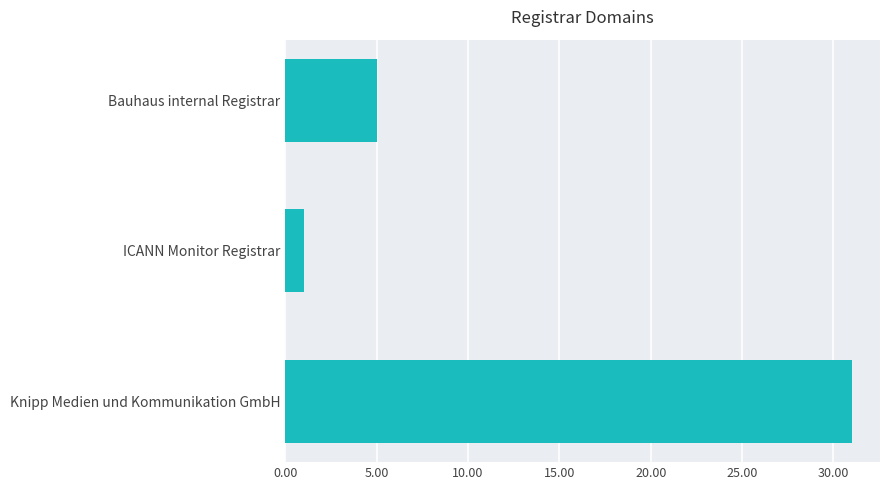

The chart shows a value of 1 at ICANN Monitor Registrar. True or false?

True